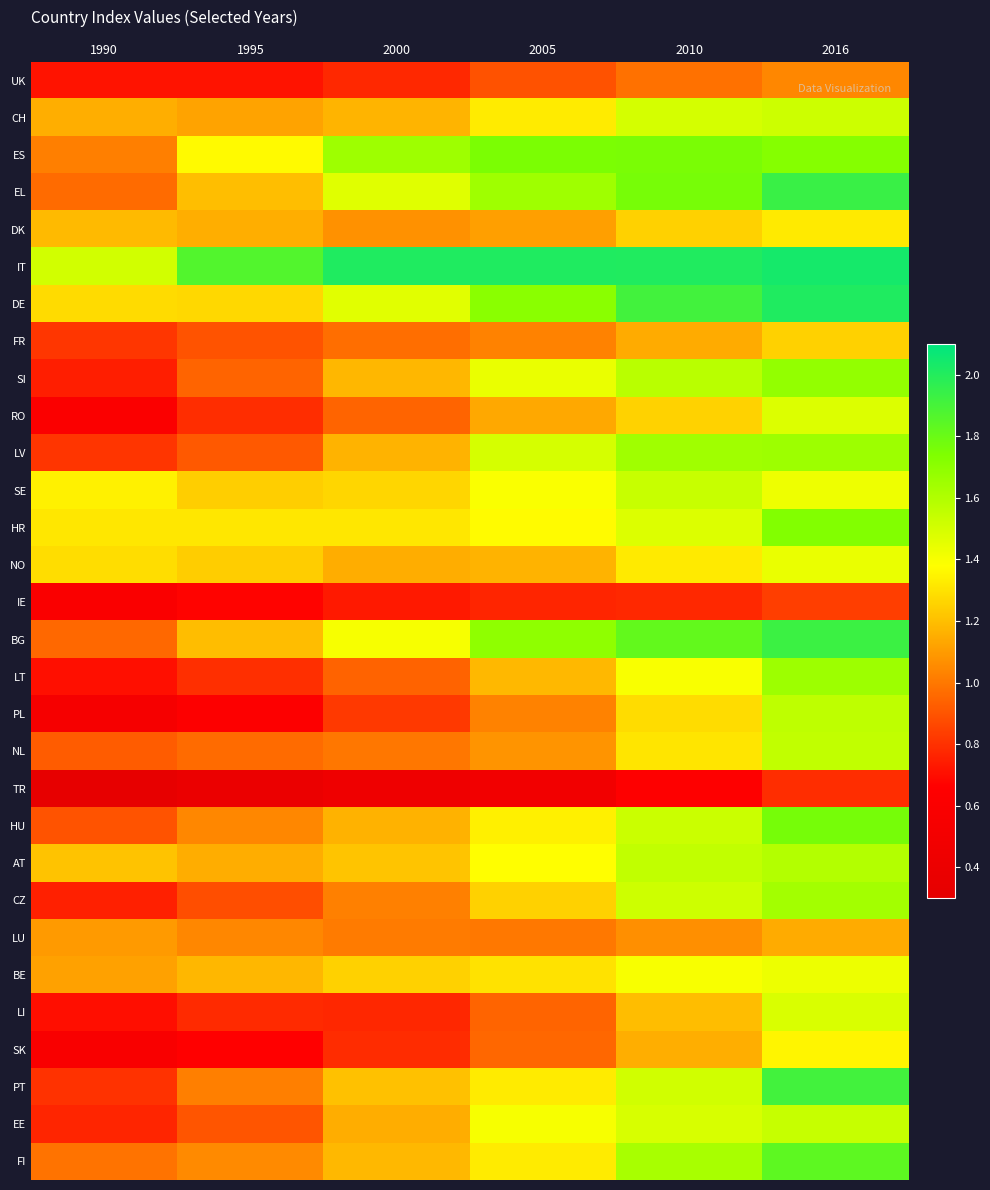

Which series changed the most between 2005 and 2016?

PT